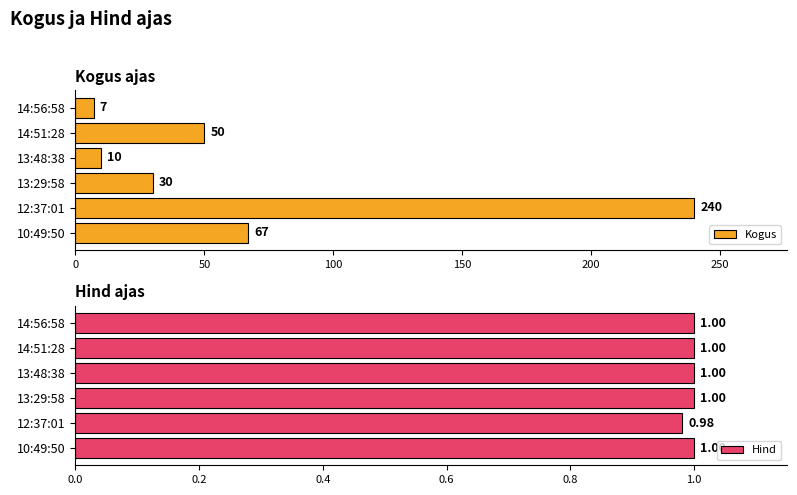

What is the highest value of the Kogus series?

240